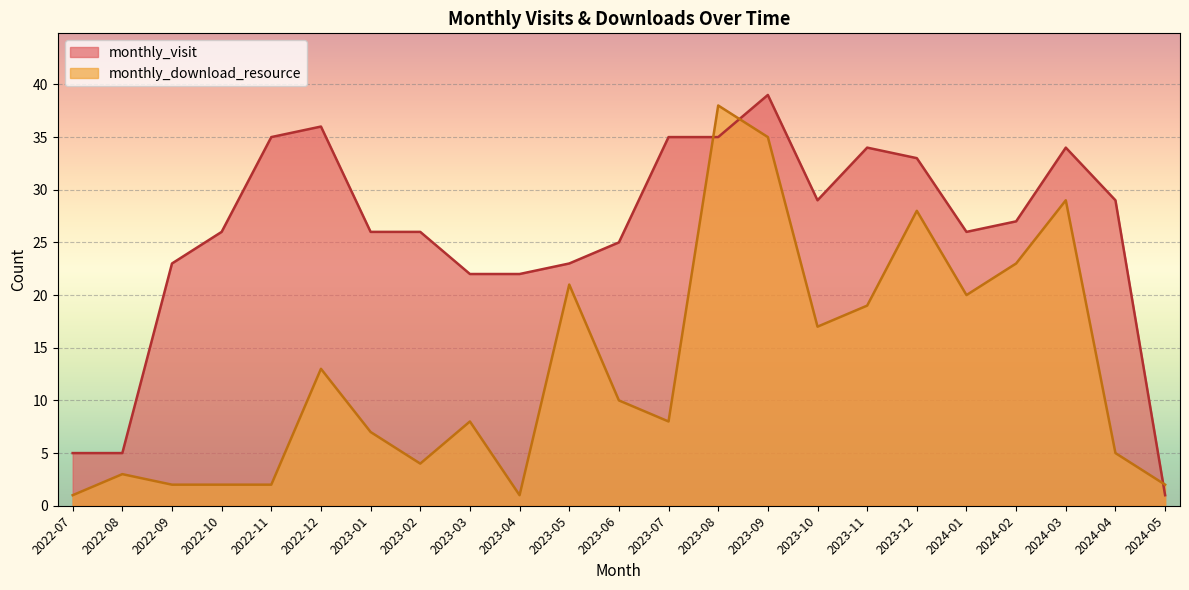

Reading left to right, transcribe all the data shown in this chart.

monthly_visit: 2022-07=5	2022-08=5	2022-09=23	2022-10=26	2022-11=35	2022-12=36	2023-01=26	2023-02=26	2023-03=22	2023-04=22	2023-05=23	2023-06=25	2023-07=35	2023-08=35	2023-09=39	2023-10=29	2023-11=34	2023-12=33	2024-01=26	2024-02=27	2024-03=34	2024-04=29	2024-05=1
monthly_download_resource: 2022-07=1	2022-08=3	2022-09=2	2022-10=2	2022-11=2	2022-12=13	2023-01=7	2023-02=4	2023-03=8	2023-04=1	2023-05=21	2023-06=10	2023-07=8	2023-08=38	2023-09=35	2023-10=17	2023-11=19	2023-12=28	2024-01=20	2024-02=23	2024-03=29	2024-04=5	2024-05=2